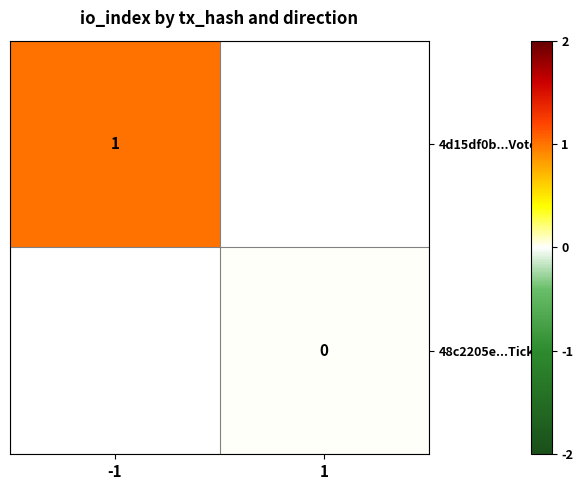

Is the value of 4d15df0b...Vote at -1 greater than the value of 48c2205e...Ticket at 1?

Yes